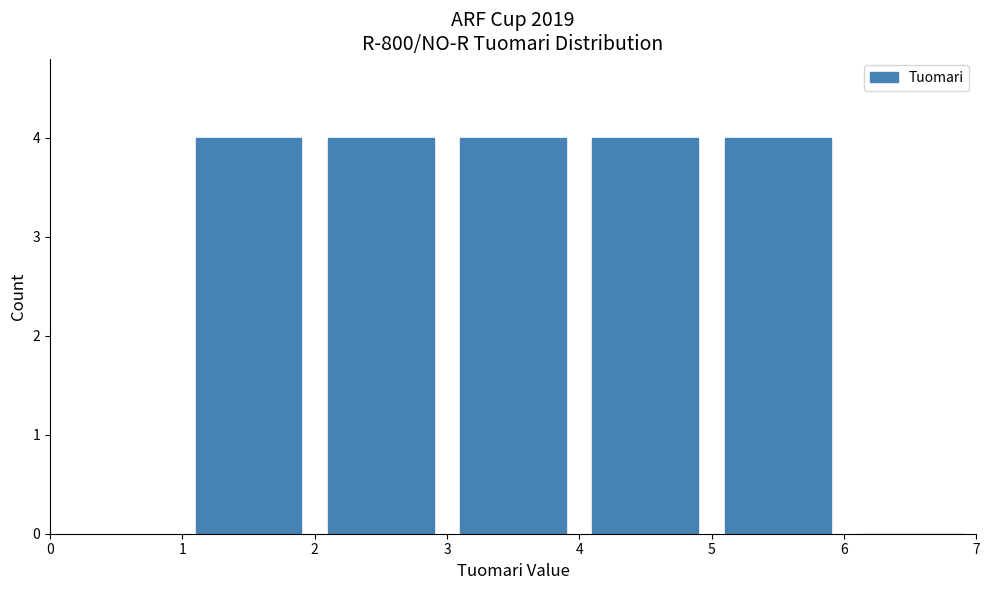

What is the height of the bar covering 4 to 5 on the x-axis? The values are not printed on the chart, so give them approximately, as read against the axis.

4